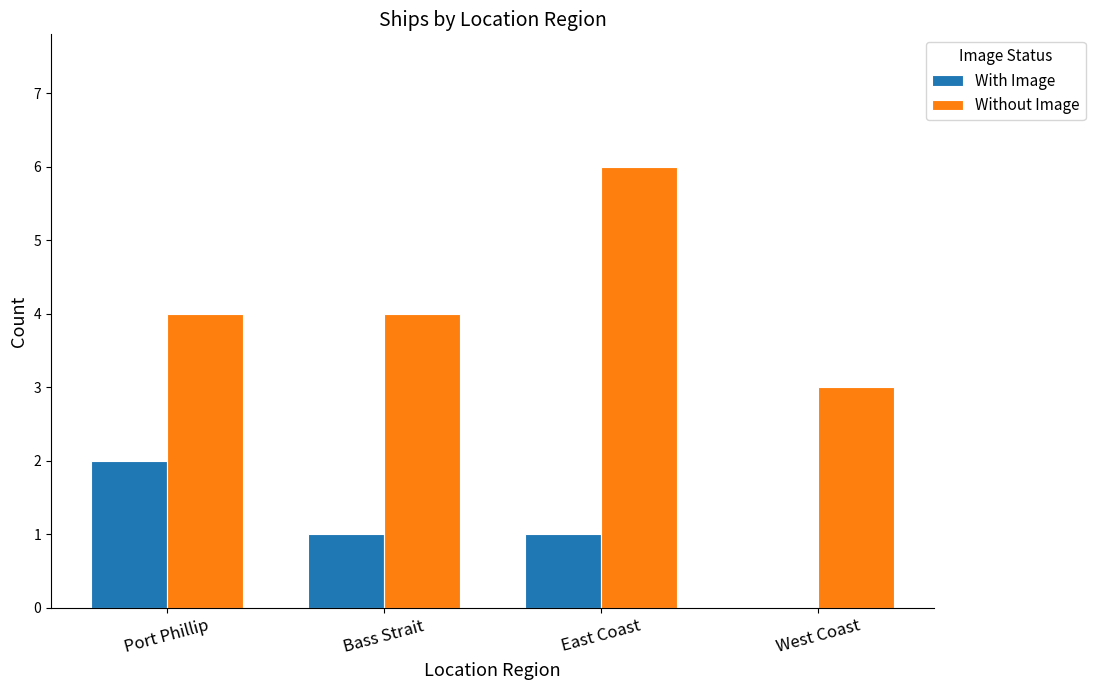

At which label does With Image reach its peak?

Port Phillip